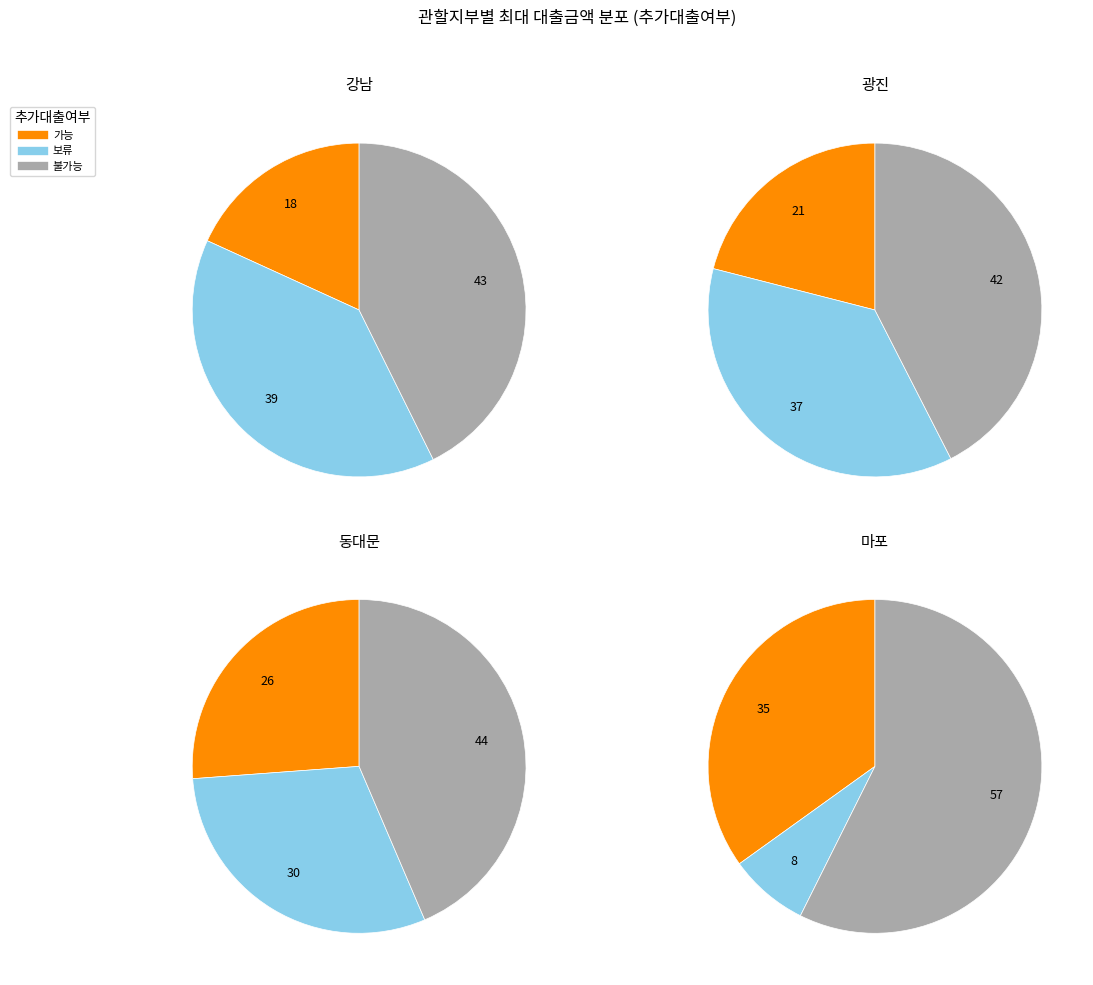

To the nearest percent, what is the combined percentage of 불가능 and 보류?

65%